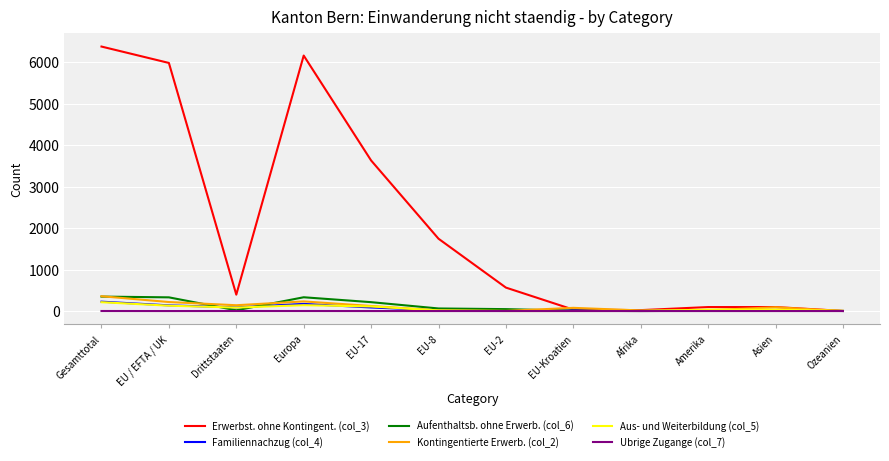

How many lines are shown in the chart?

6